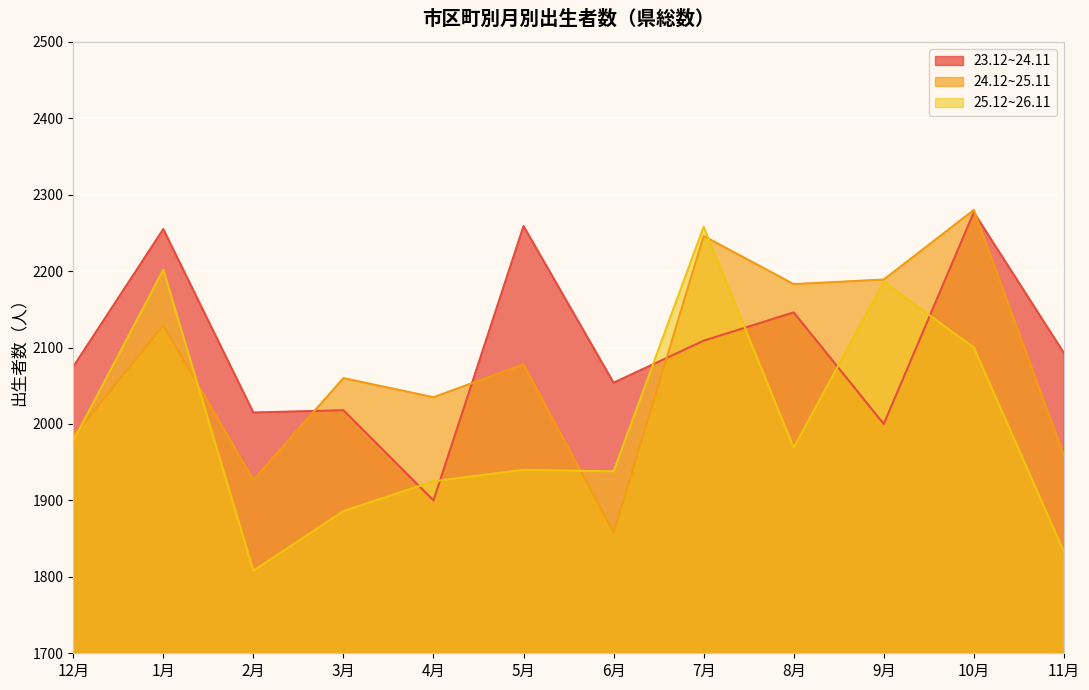

How many interior local valleys does the 25.12~26.11 series have?

3